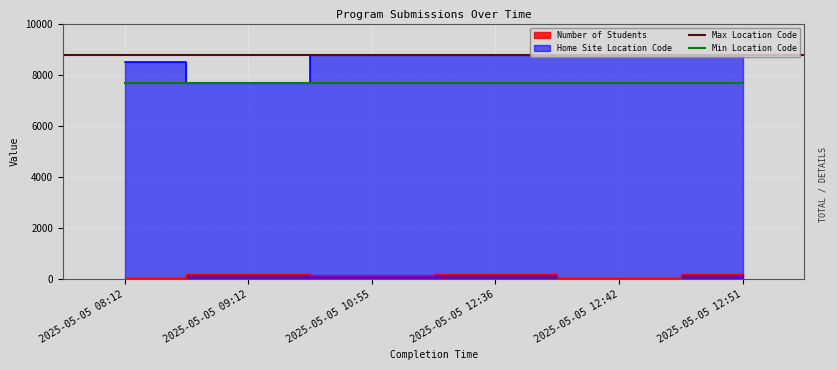

Reading left to right, list all the values displayed in this chart.

Number of Students: 2025-05-05 08:12=30	2025-05-05 09:12=200	2025-05-05 10:55=150	2025-05-05 12:36=200	2025-05-05 12:42=45	2025-05-05 12:51=200
Home Site Location Code: 2025-05-05 08:12=8513	2025-05-05 09:12=7654	2025-05-05 10:55=8754	2025-05-05 12:36=8754	2025-05-05 12:42=8754	2025-05-05 12:51=8754